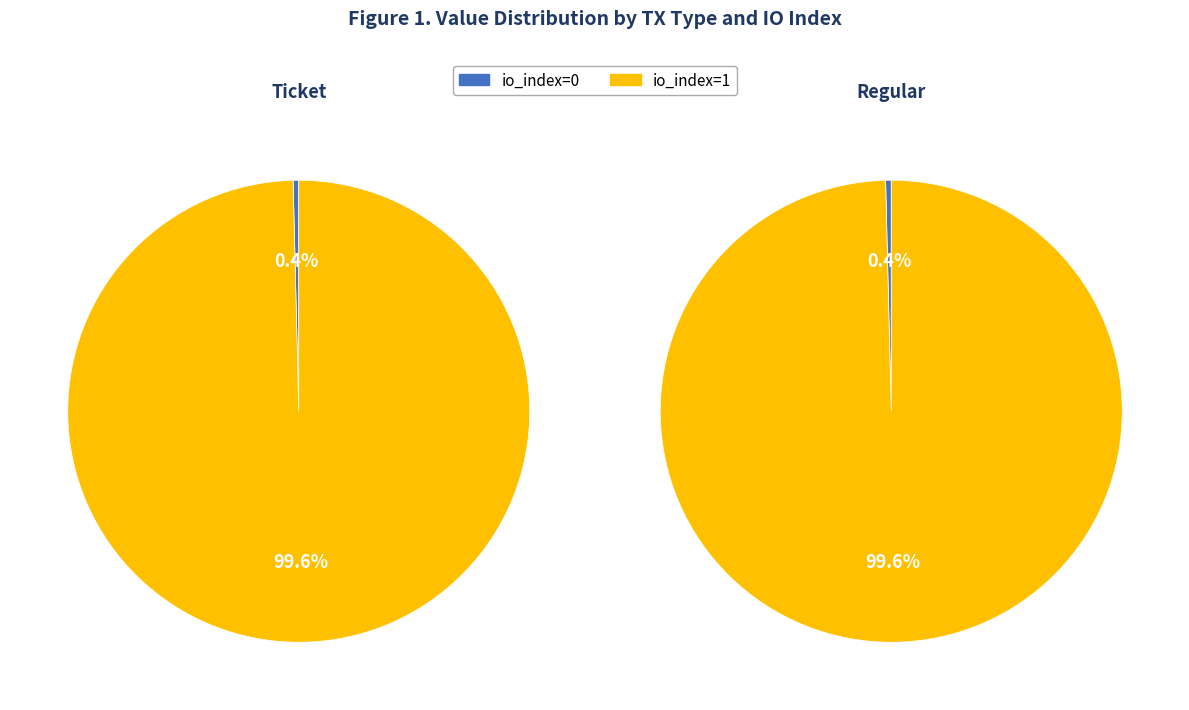

Which category has the smallest portion of the pie?

io_index=0